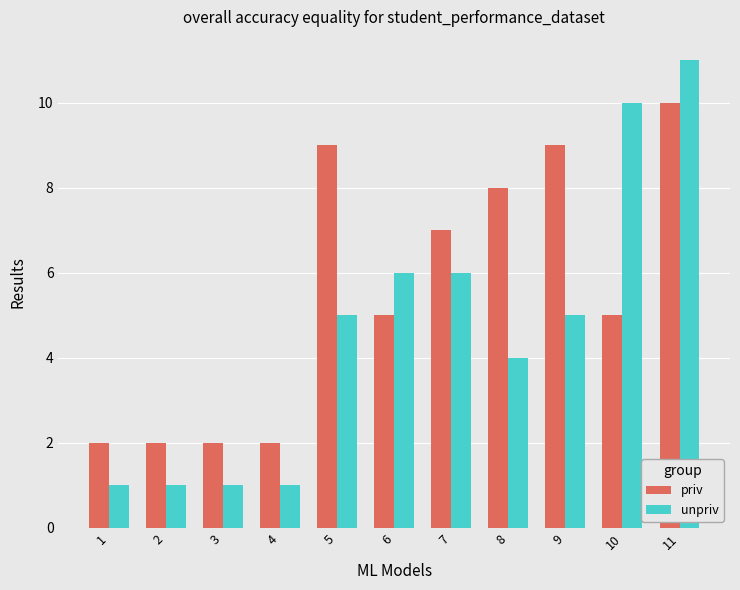

Reading left to right, what are all the values shown in this chart?

priv: 2	2	2	2	9	5	7	8	9	5	10
unpriv: 1	1	1	1	5	6	6	4	5	10	11